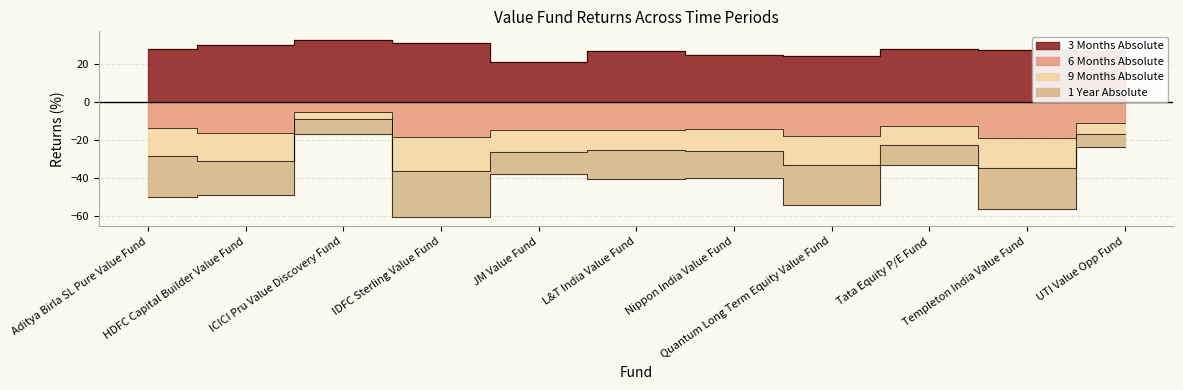

The value of 3 Months Absolute at UTI Value Opp Fund is 26.7. True or false?

True